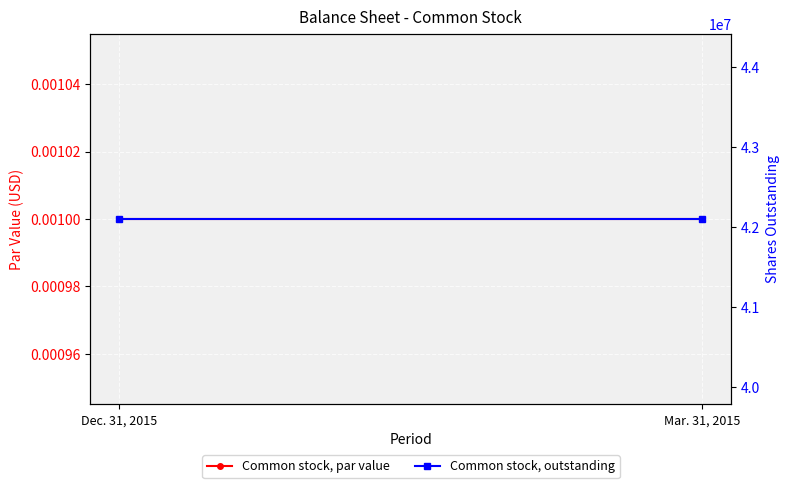

Is the value of Common stock, par value at Dec. 31, 2015 greater than the value of Common stock, outstanding at Dec. 31, 2015?

No